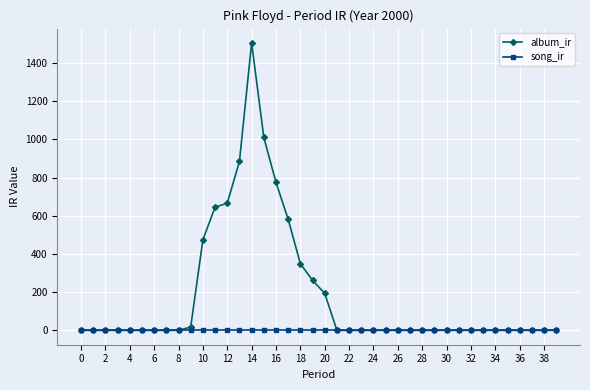

List the series in order of their overall mean, highest first.

album_ir, song_ir